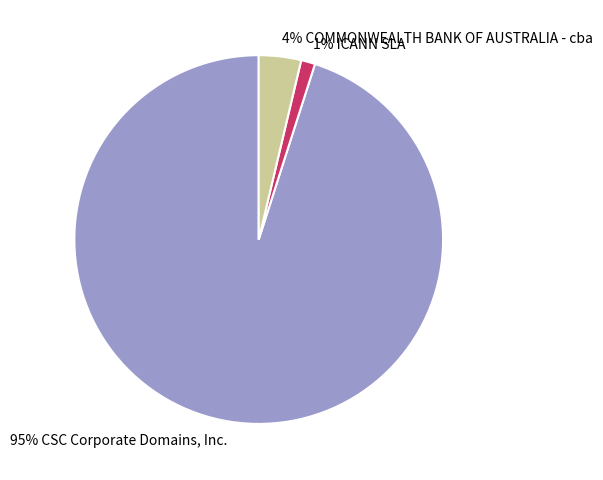

Between 95% CSC Corporate Domains, Inc. and 4% COMMONWEALTH BANK OF AUSTRALIA - cba, which is larger?

95% CSC Corporate Domains, Inc.